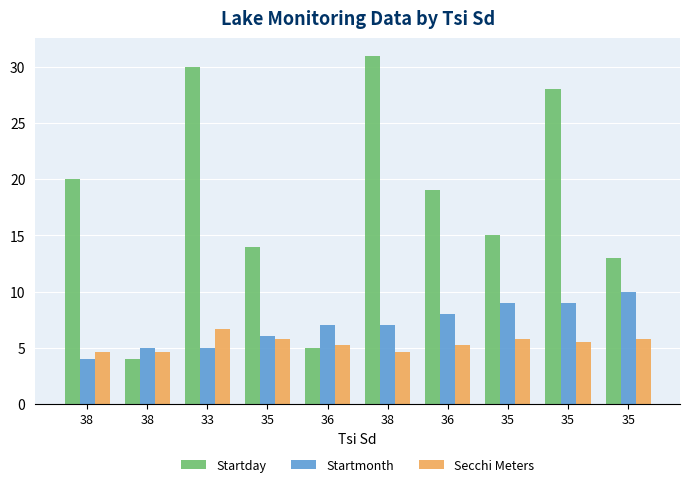

What are all the series names shown in the legend?

Startday, Startmonth, Secchi Meters